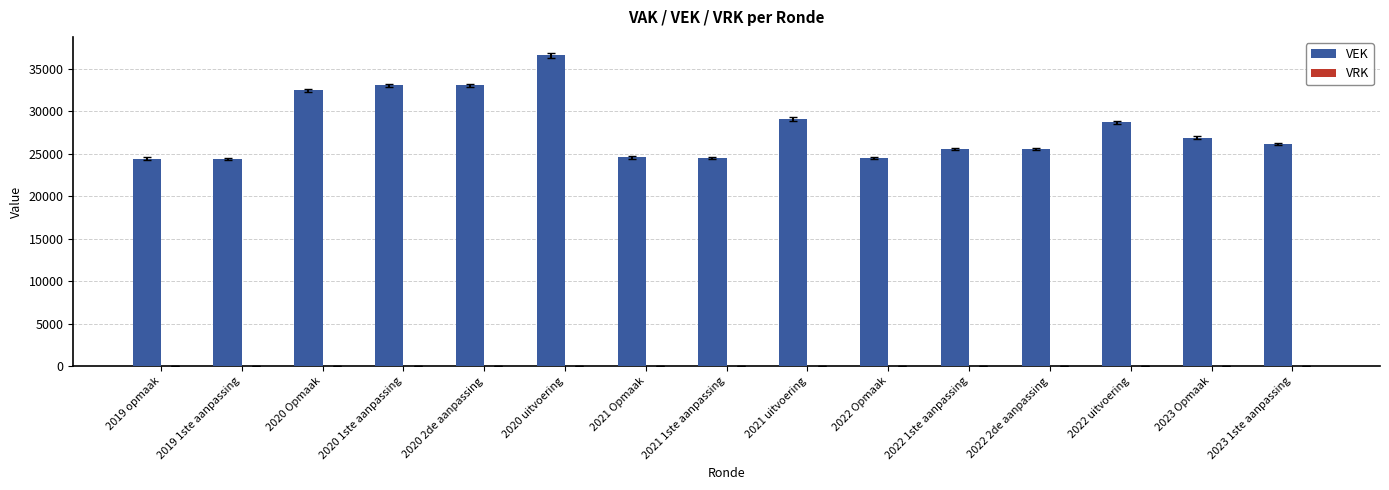

What is the label of the 3rd bar from the right?

2022 uitvoering